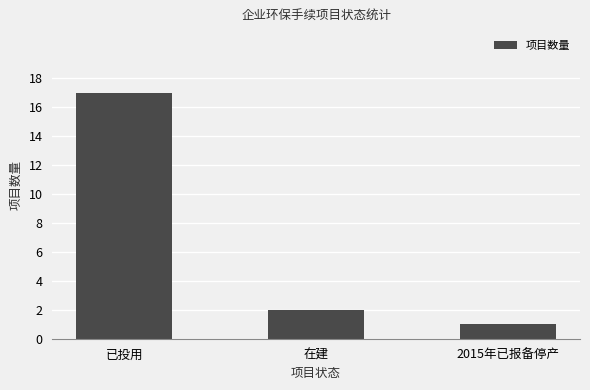

What is the label of the 3rd bar from the left?

2015年已报备停产